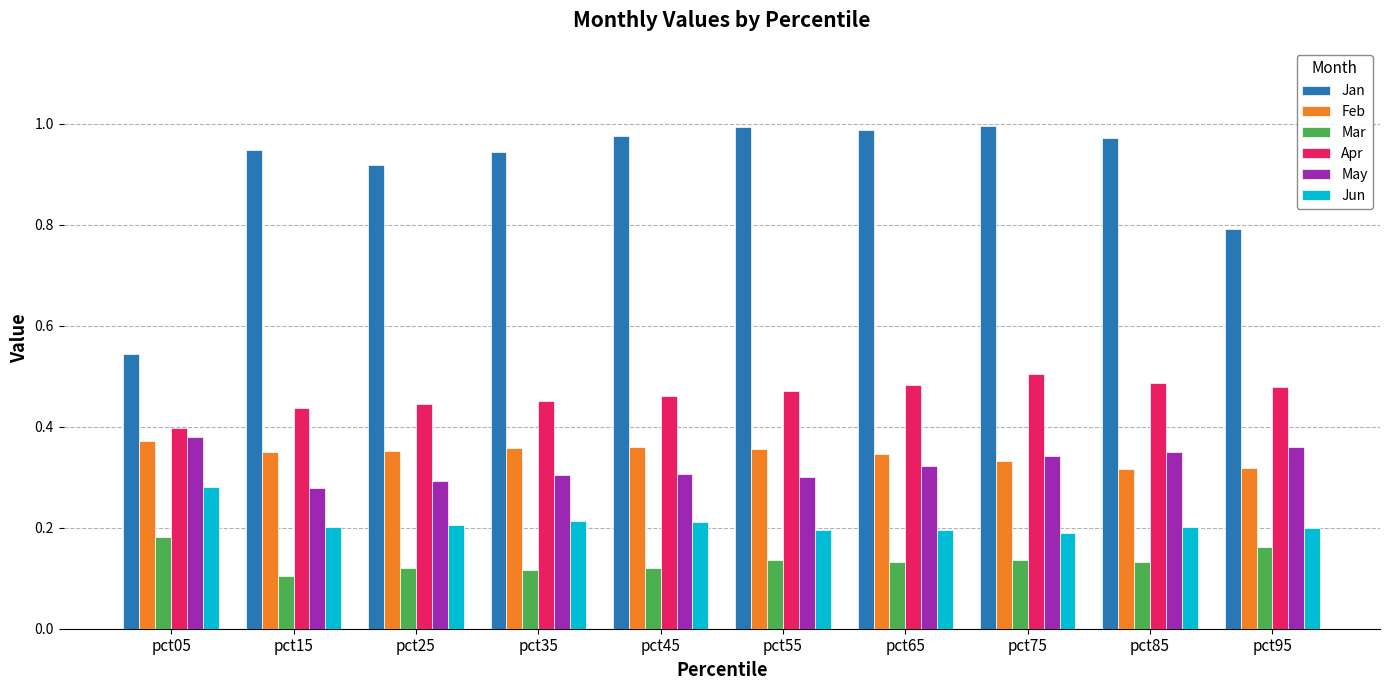

How many Jun values are between 0 and 1?

10